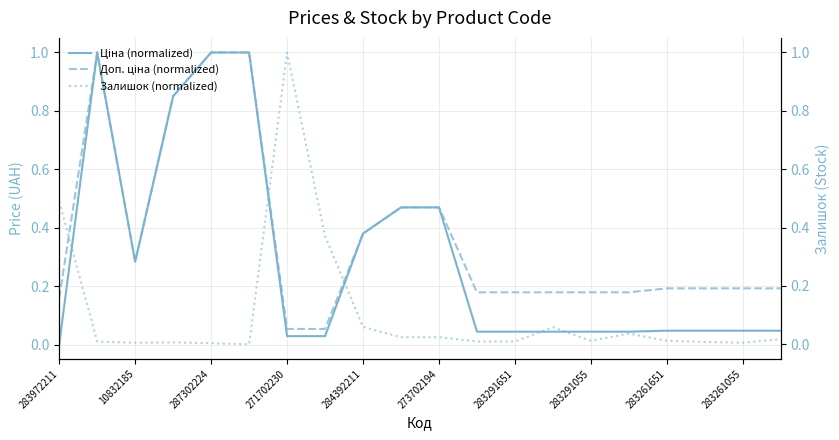

Is it true that Ціна (normalized) equals 0.3 at 271702230?

False